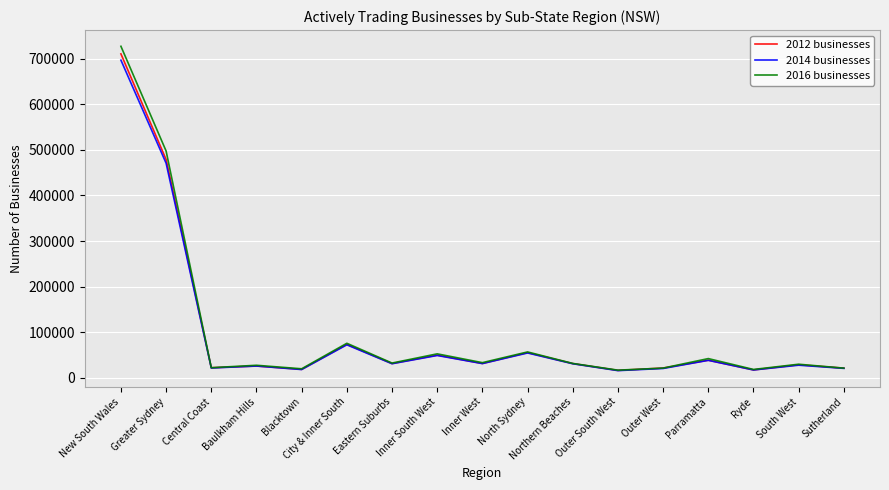

Which series has the largest range (max minus min)?

2016 businesses